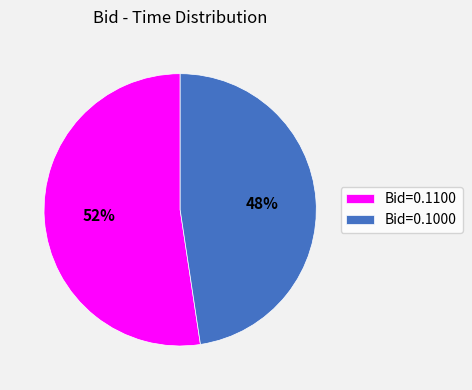

Count the number of slices in the pie.

2